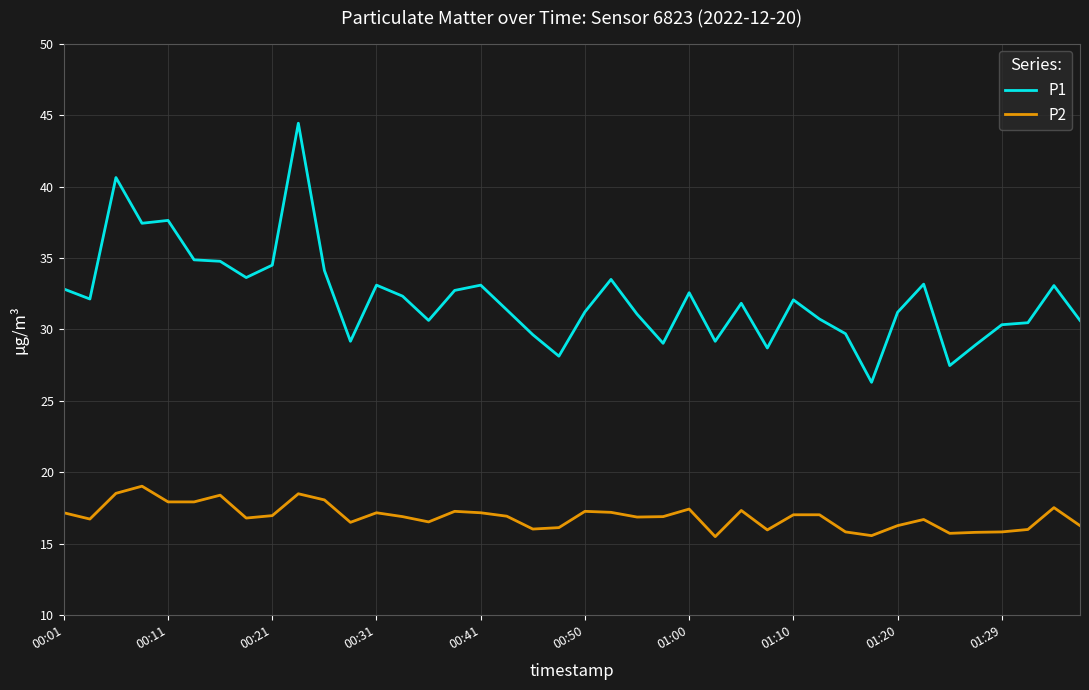

What is the maximum value shown in the chart?

44.4